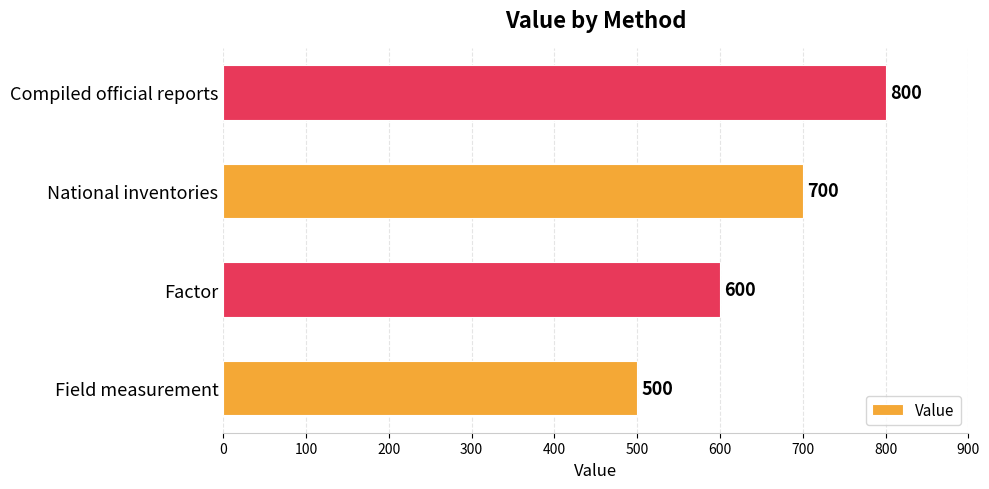

Which label corresponds to the largest value in the chart?

Compiled official reports